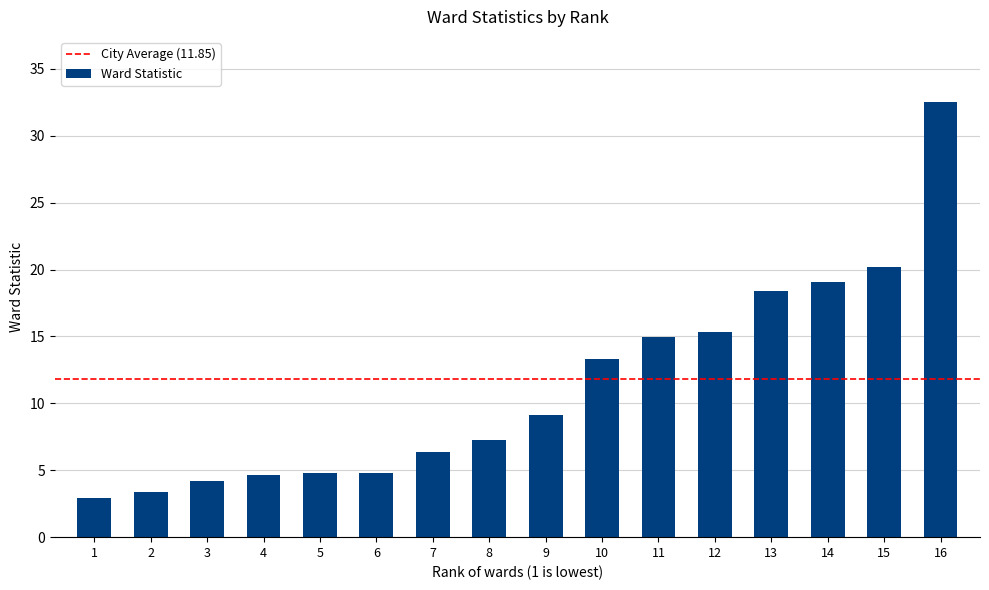

How many data points are less than 9?

8